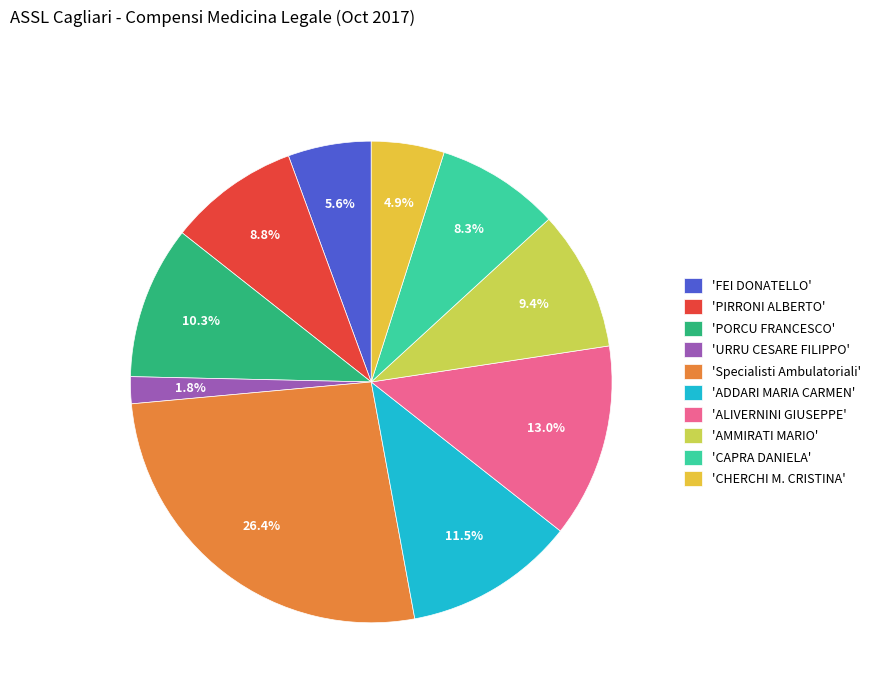

Count the number of slices in the pie.

10